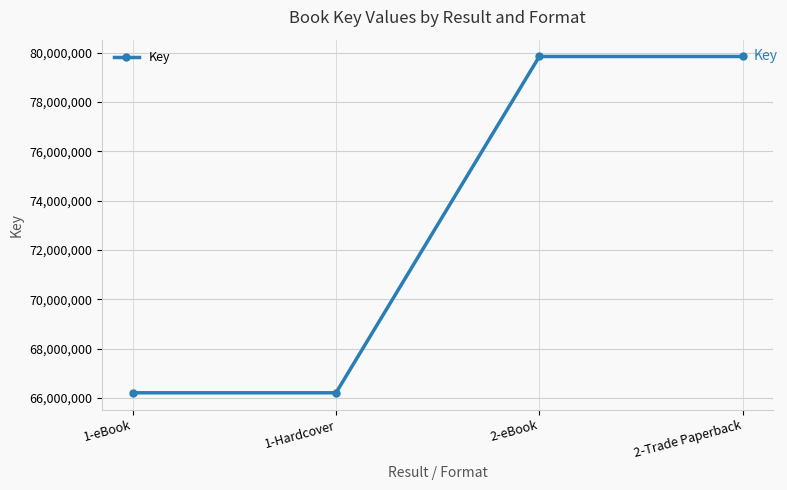

Is it true that the value at 2-eBook is 79846194?

True